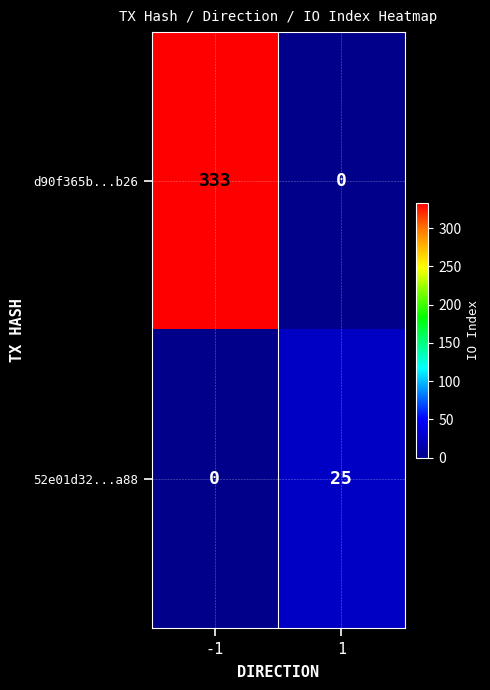

What is the sum of all 52e01d32...a88 values?

25